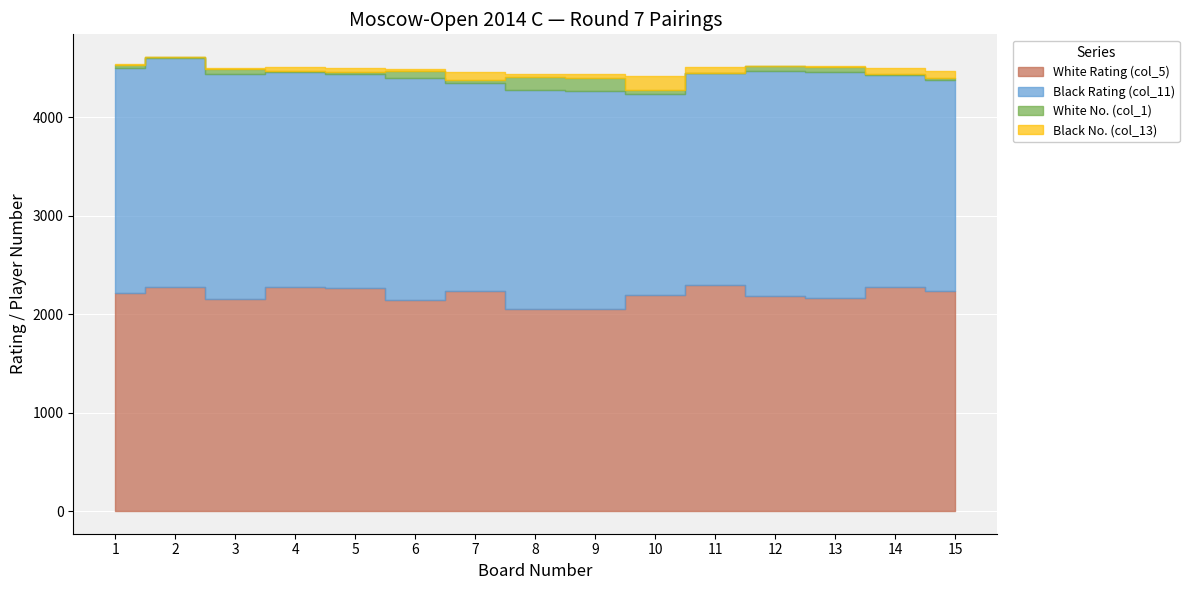

At how many categories does at least one series exceed 2148?

15